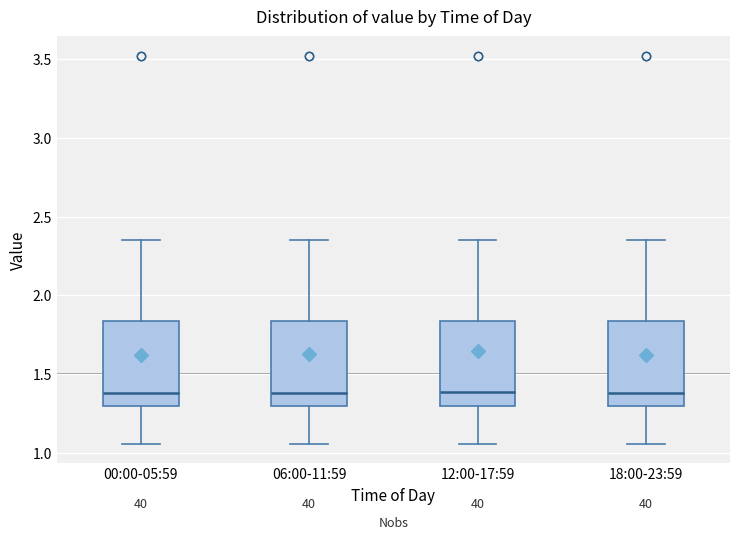

Where does the upper whisker of the box for 12:00-17:59 end on the y-axis? The values are not printed on the chart, so give them approximately, as read against the axis.

2.35